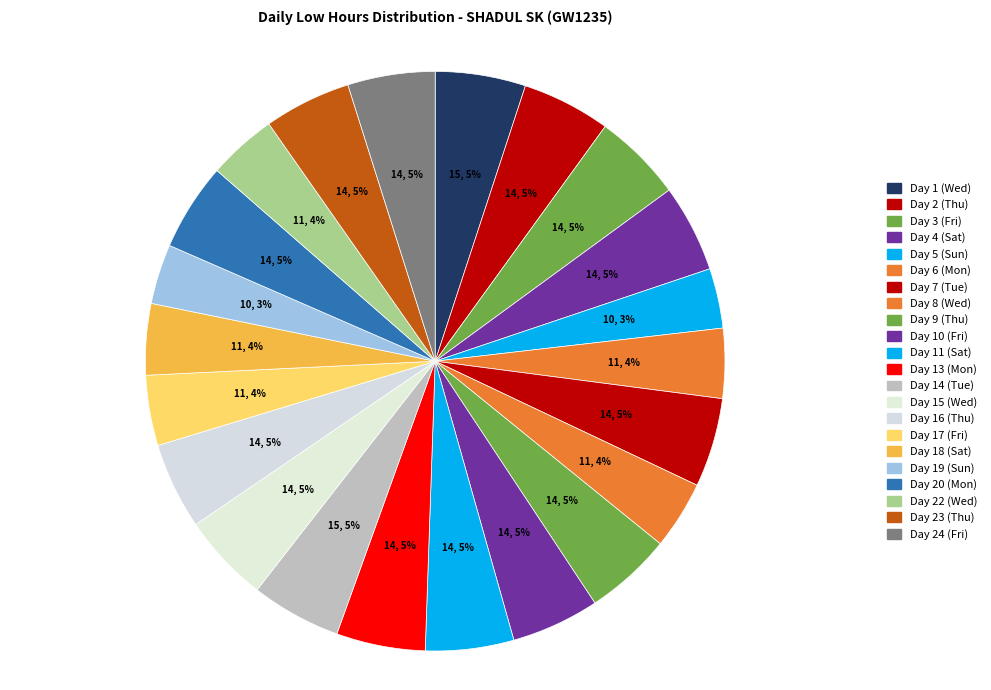

Is the sum of Day 3 (Fri) and Day 9 (Thu) greater than half?

No